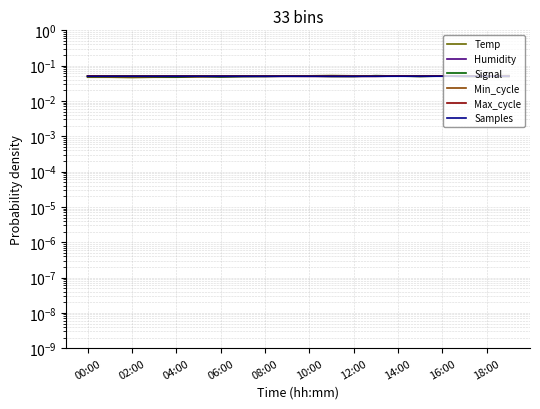

In Samples, how many points are lower than both neighbors (excluding endpoints)?

6